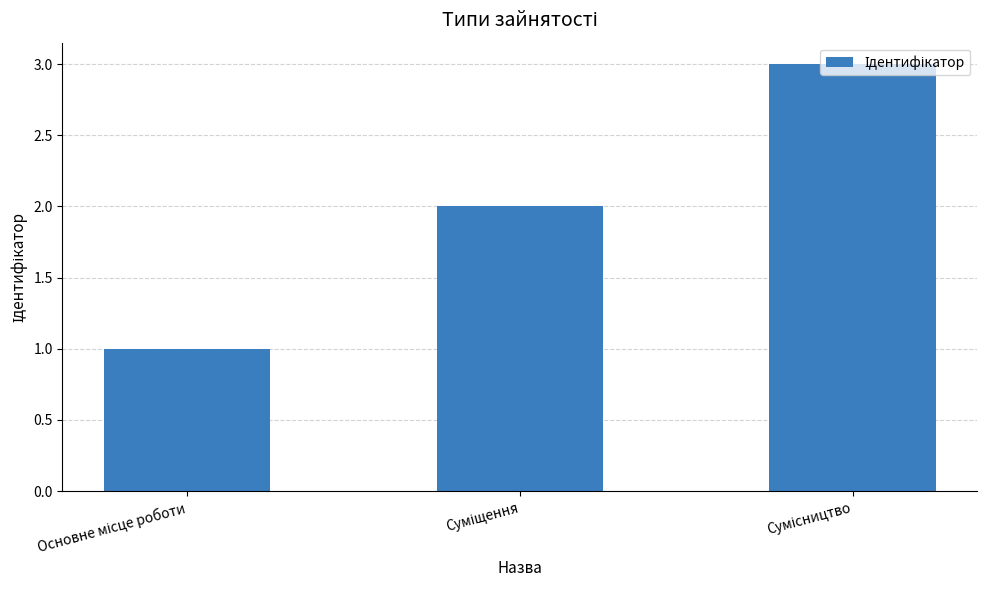

What is the sum of all values?

6